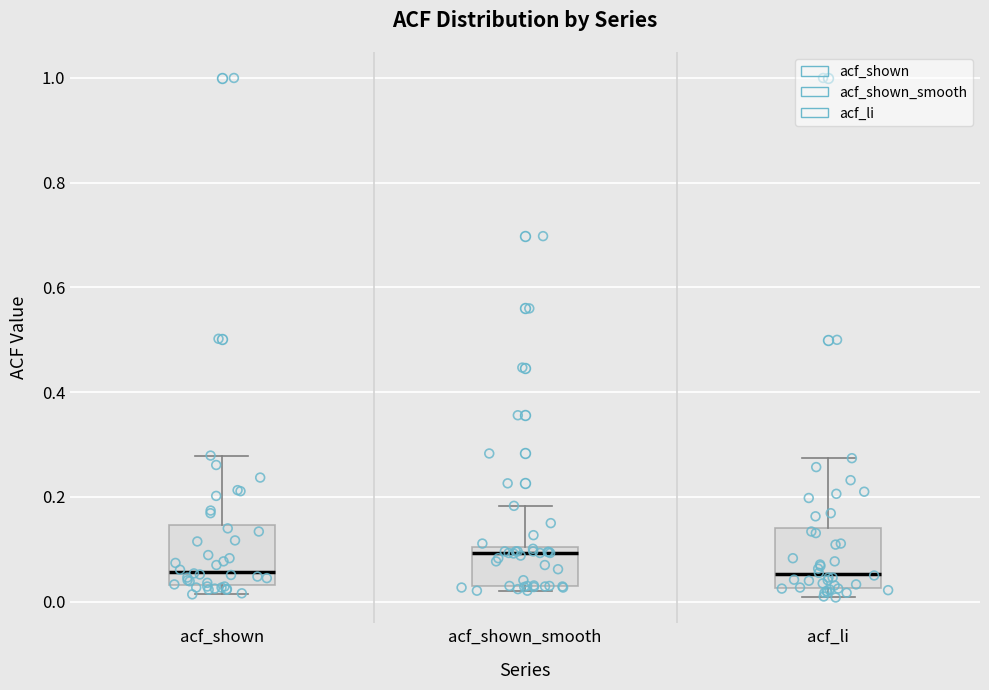

Reading left to right, transcribe this box plot: for each box, give where its median line is, the range the box spans, and where its two whiskers end, as read against the y-axis. The values are not printed on the chart, so give them approximately, as read against the axis.

acf_shown: median 0.06, box 0.04 to 0.14, whiskers 0.02 to 0.28
acf_shown_smooth: median 0.10 (just below the box's upper edge), box 0.04 to 0.10, whiskers 0.02 to 0.18
acf_li: median 0.06, box 0.02 to 0.14, whiskers 0.00 to 0.28